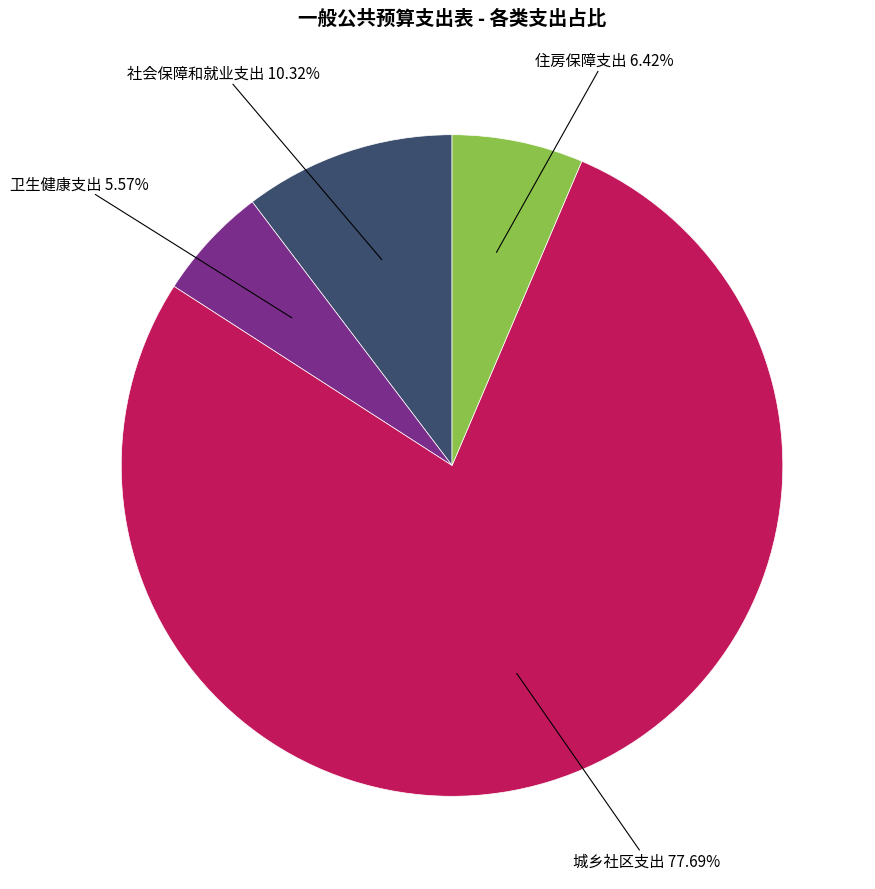

To the nearest percent, what portion does 社会保障和就业支出 represent?

10%